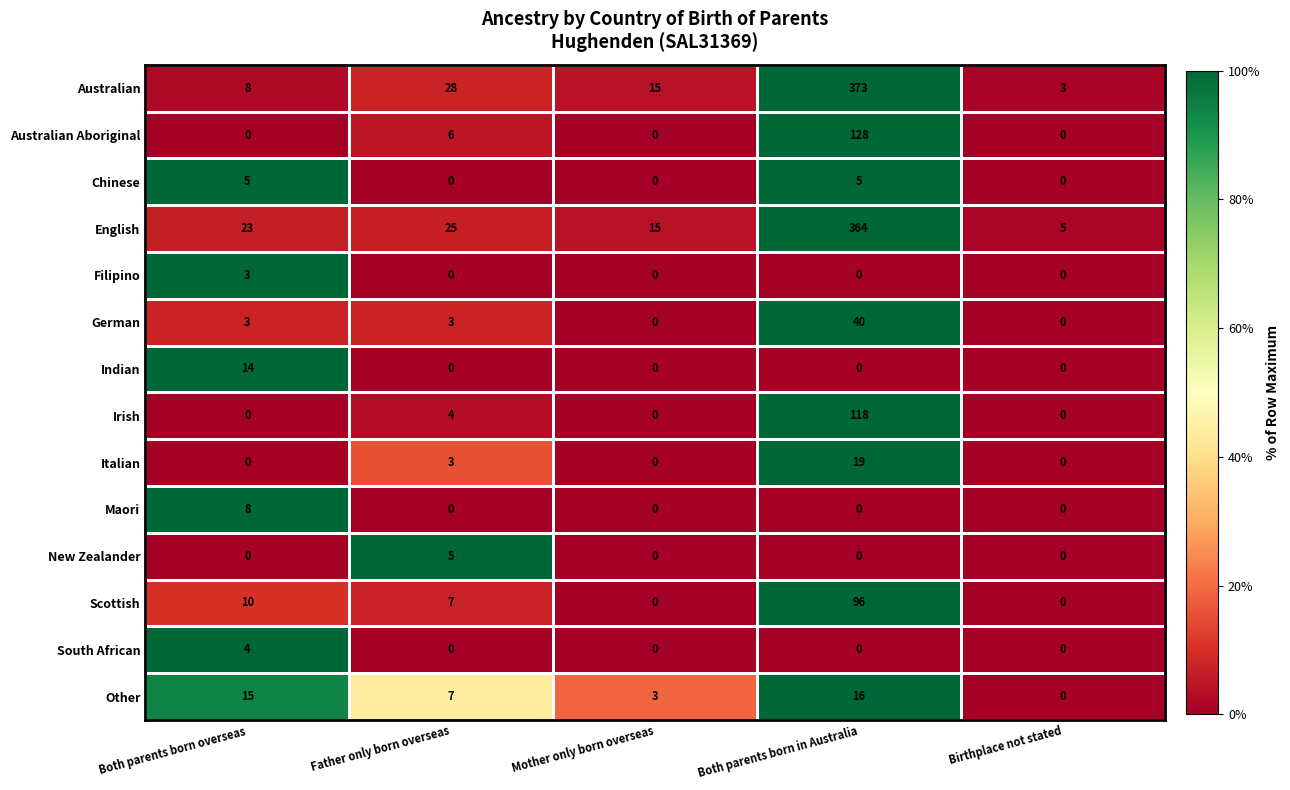

What is the difference between the maximum and second lowest values in the Australian Aboriginal series?

128